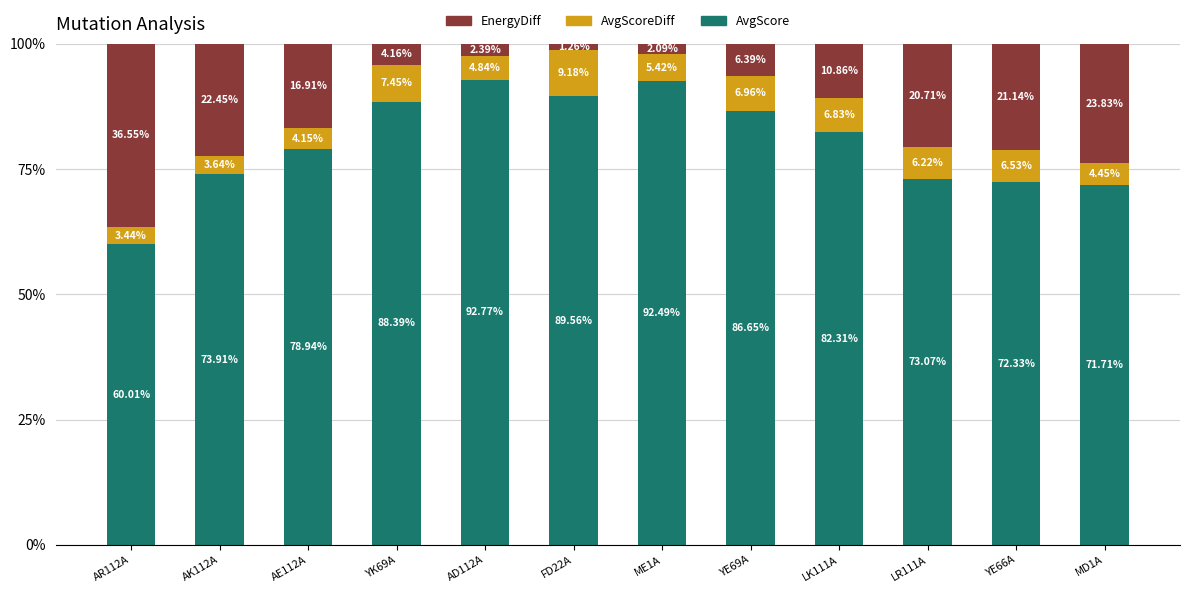

List the labels in order of AvgScore value, smallest first.

AR112A, MD1A, YE66A, LR111A, AK112A, AE112A, LK111A, YE69A, YK69A, FD22A, ME1A, AD112A